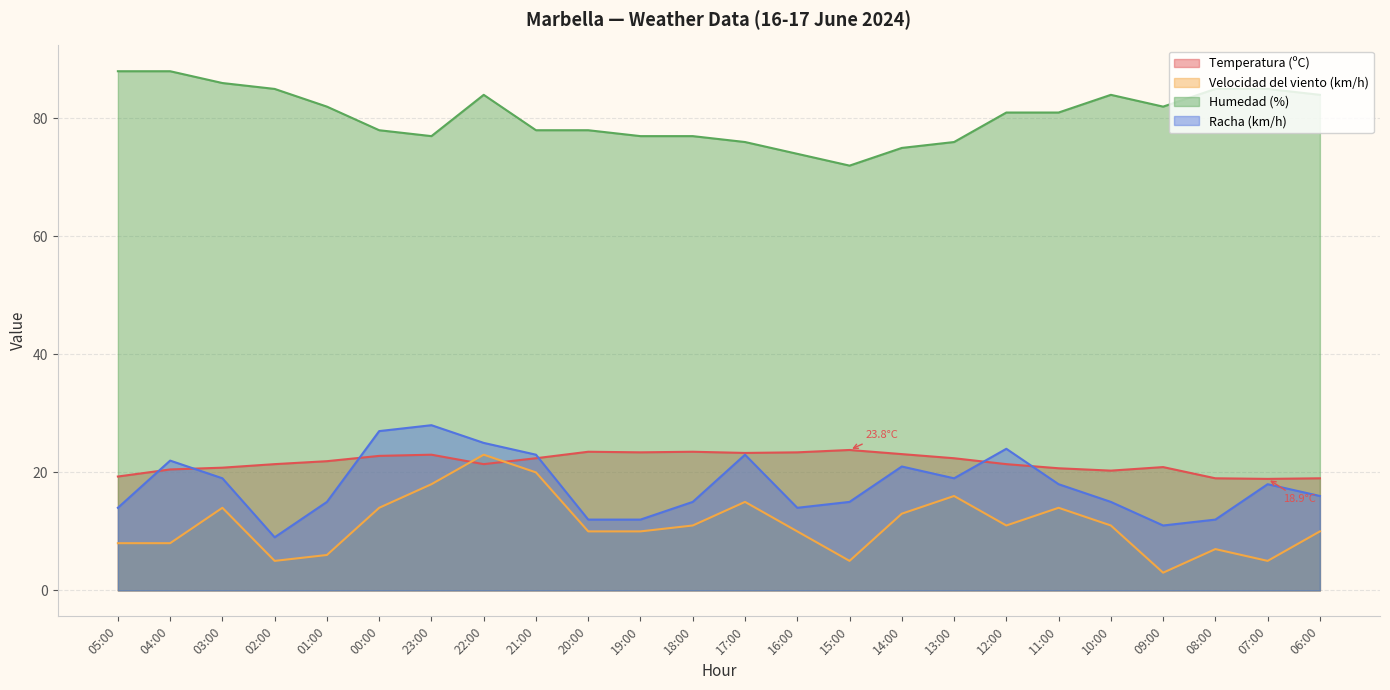

What is the sum of all Humedad (%) values?

1933.0